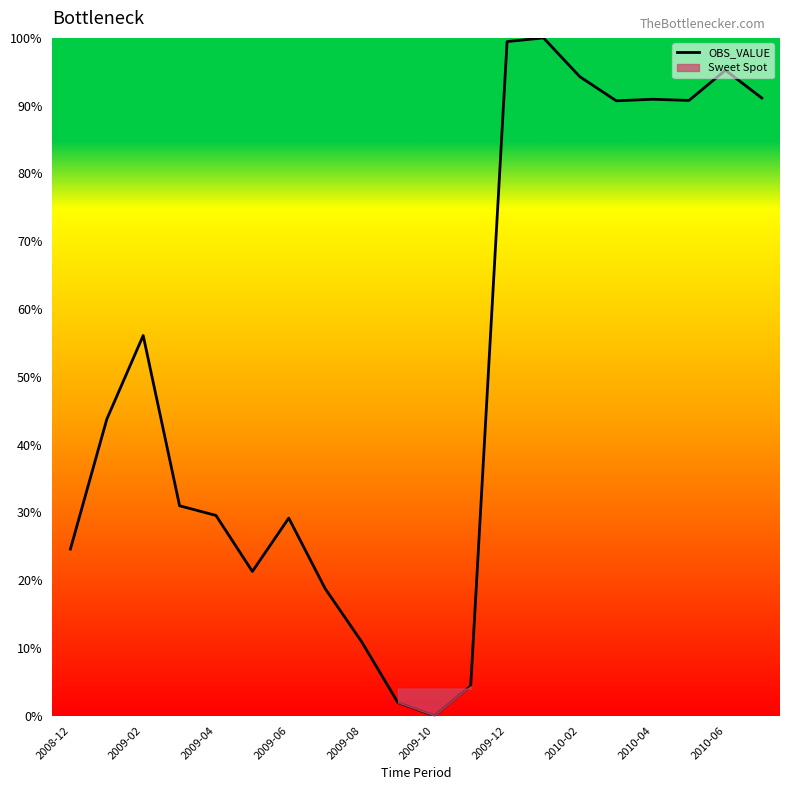

Is it true that OBS_VALUE equals 28.1 at 2009-02?

False